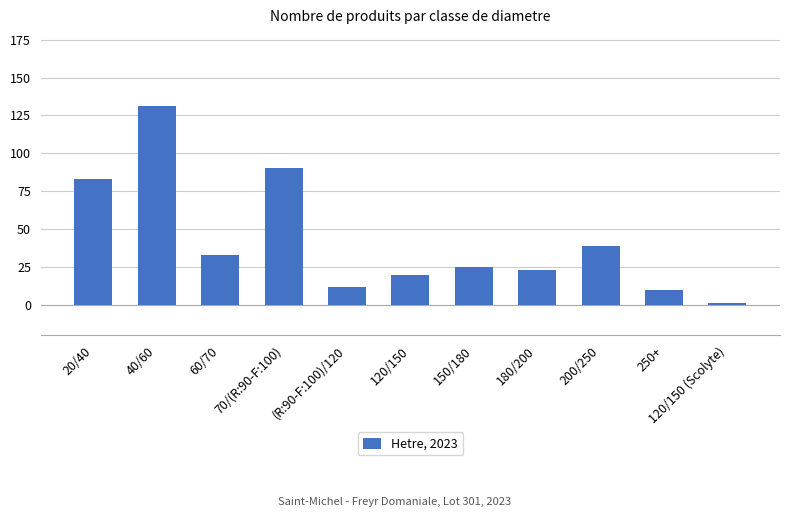

What is the average value?

42